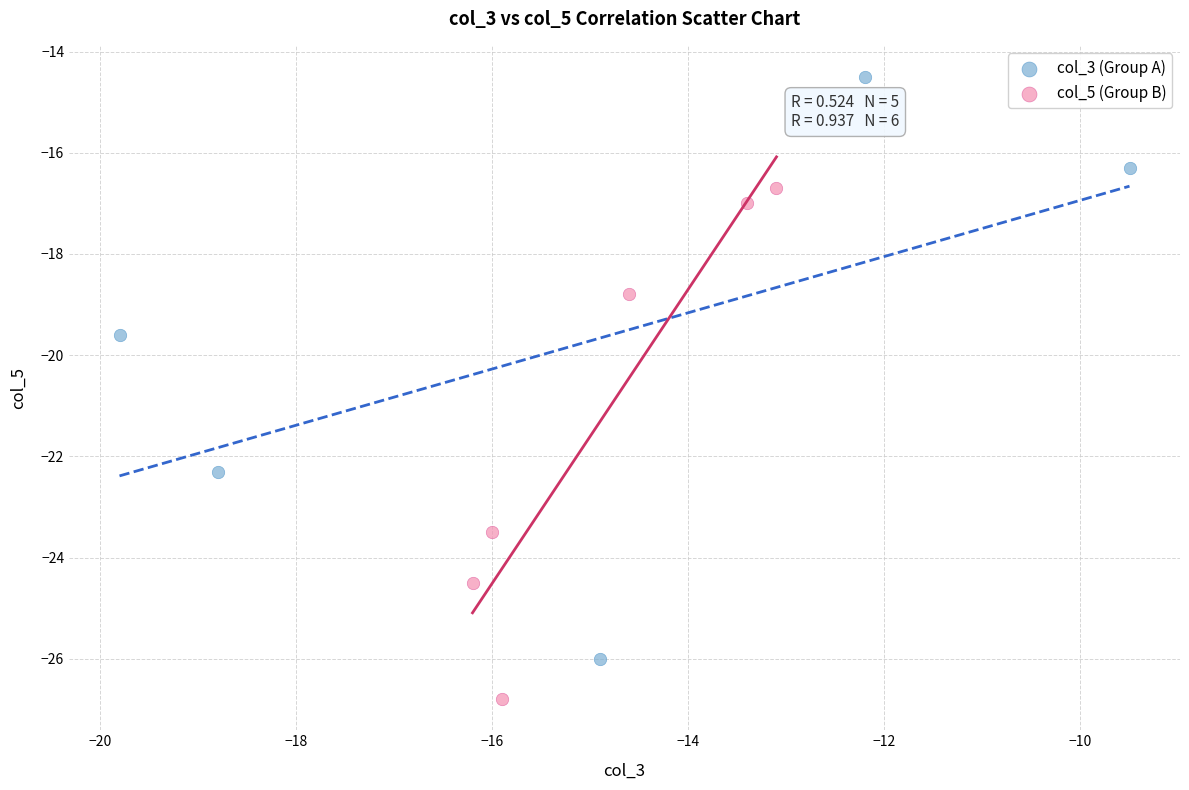

What are all the series names shown in the legend?

col_3 (Group A), col_5 (Group B)